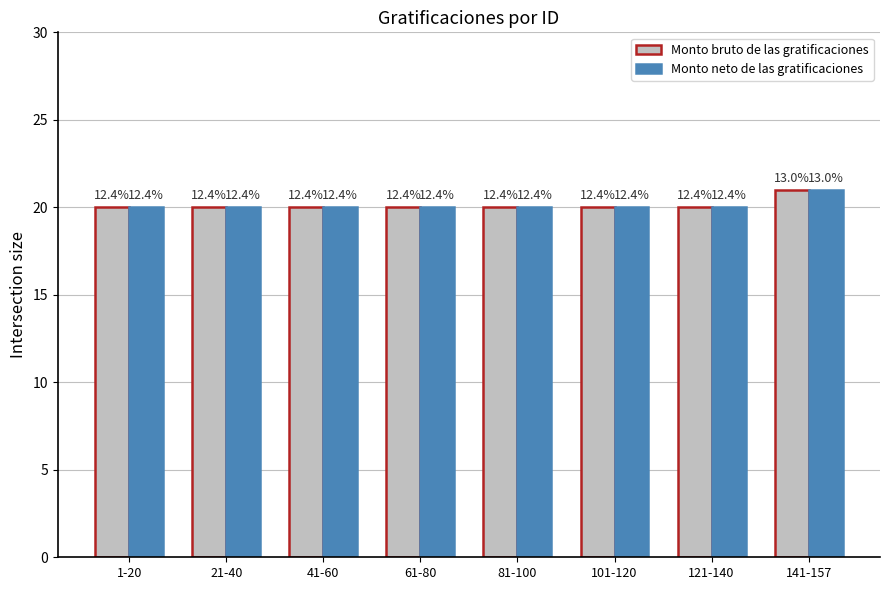

Where is Monto neto de las gratificaciones nearest to the value 20?

1-20